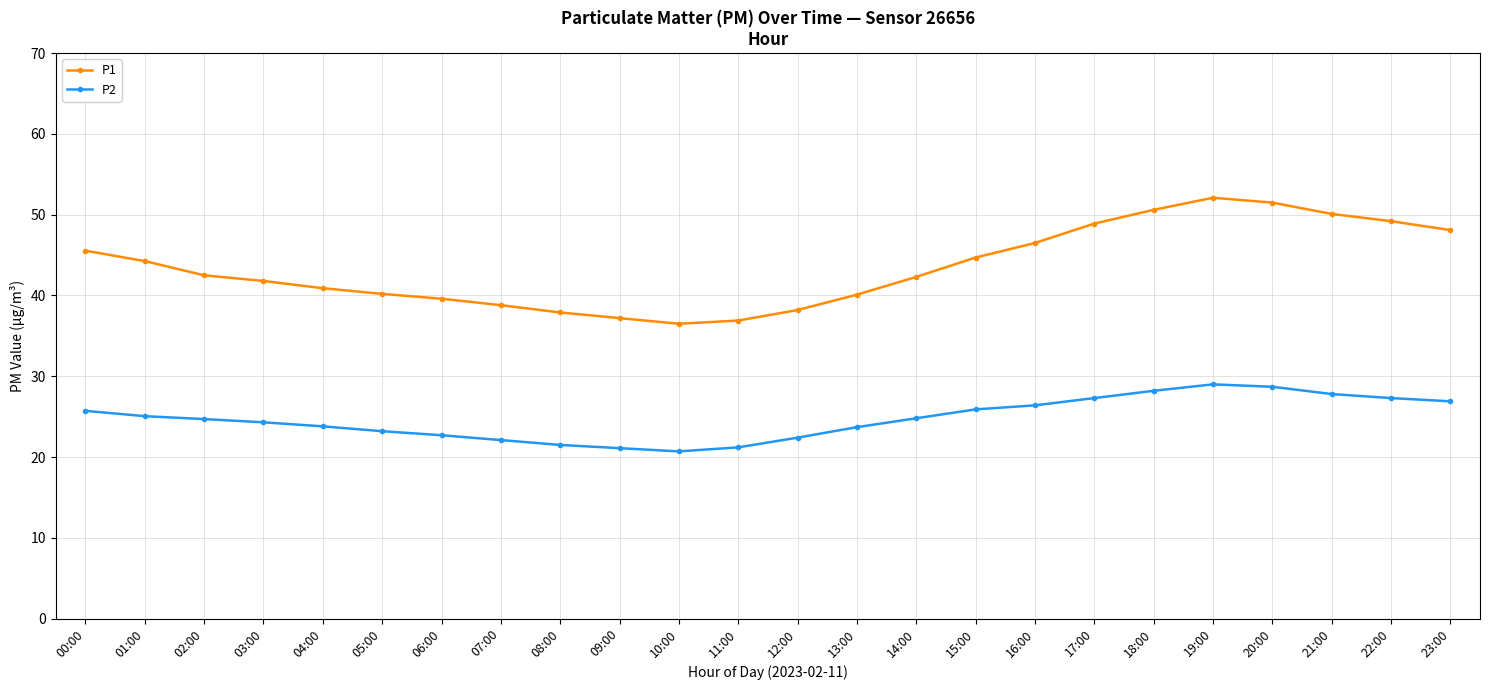

True or false: P2 and P1 intersect in this chart.

False